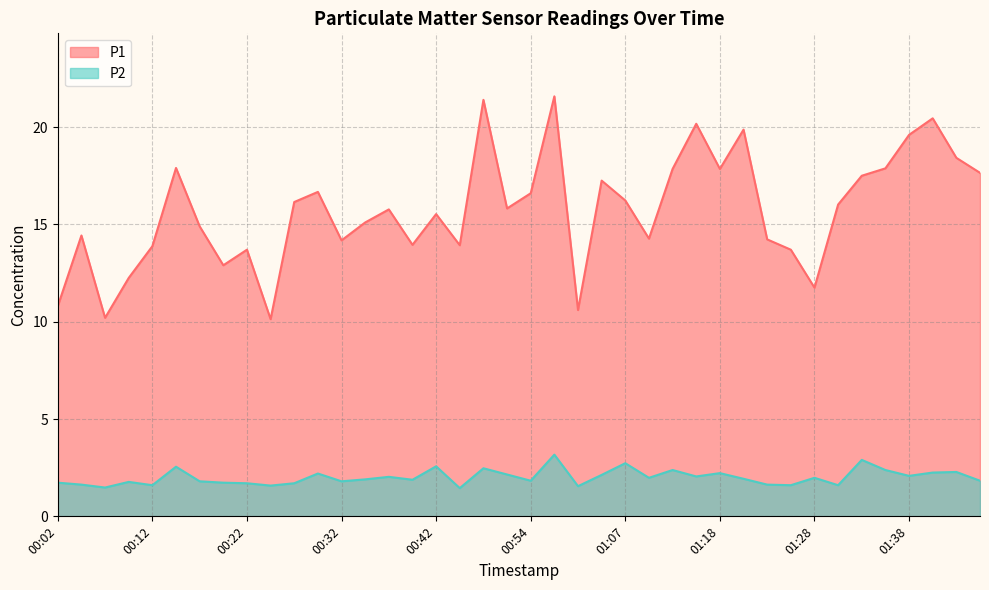

At which category does P1 reach its first local peak?

00:04